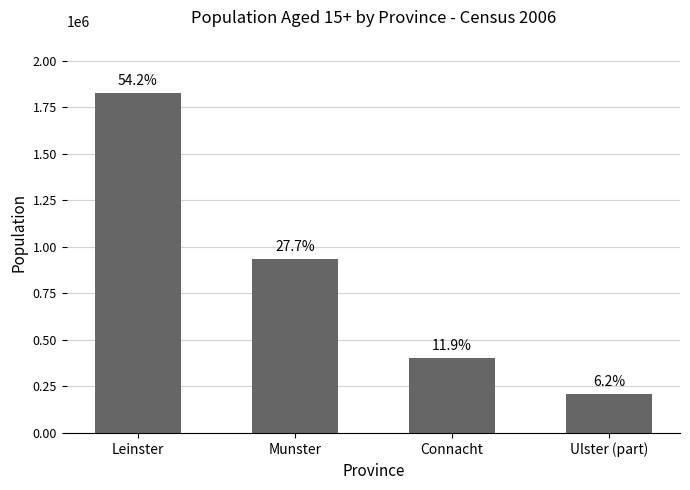

Read the value at Munster, to the nearest 50.

935100